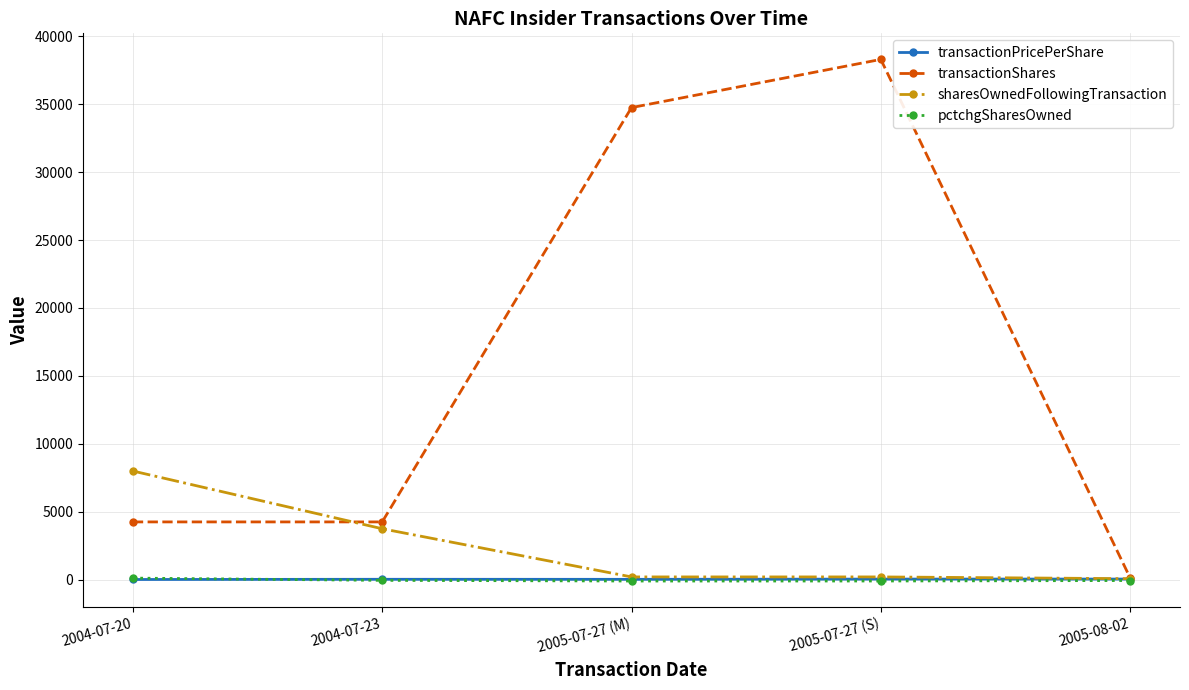

How many interior local peaks does the transactionShares series have?

1